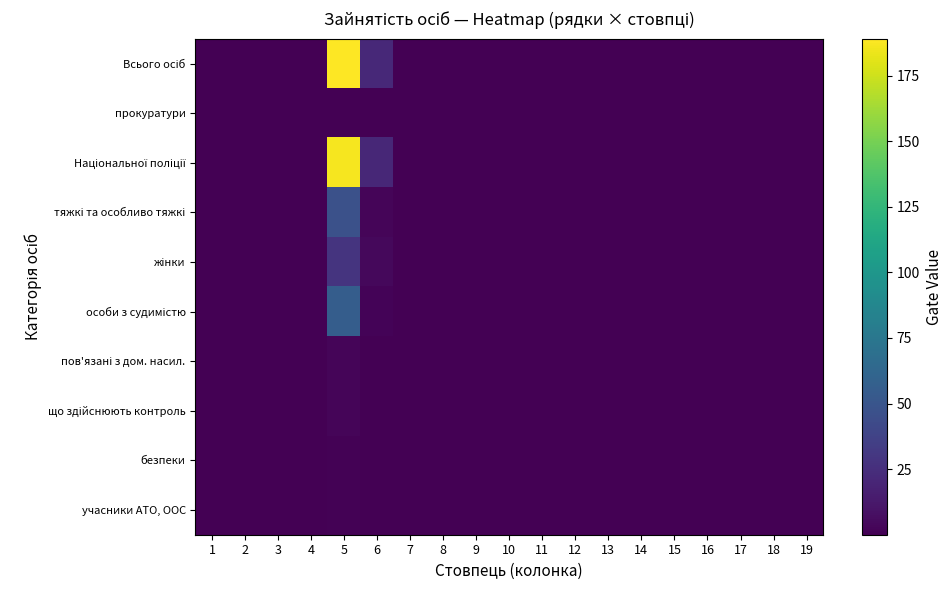

At how many categories does at least one series exceed 164?

1